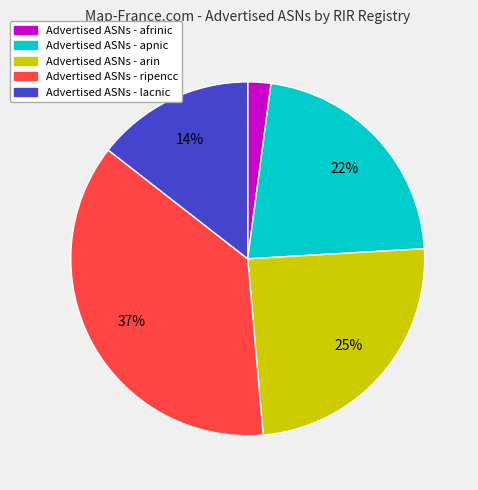

To the nearest percent, what is the average slice percentage?

20%